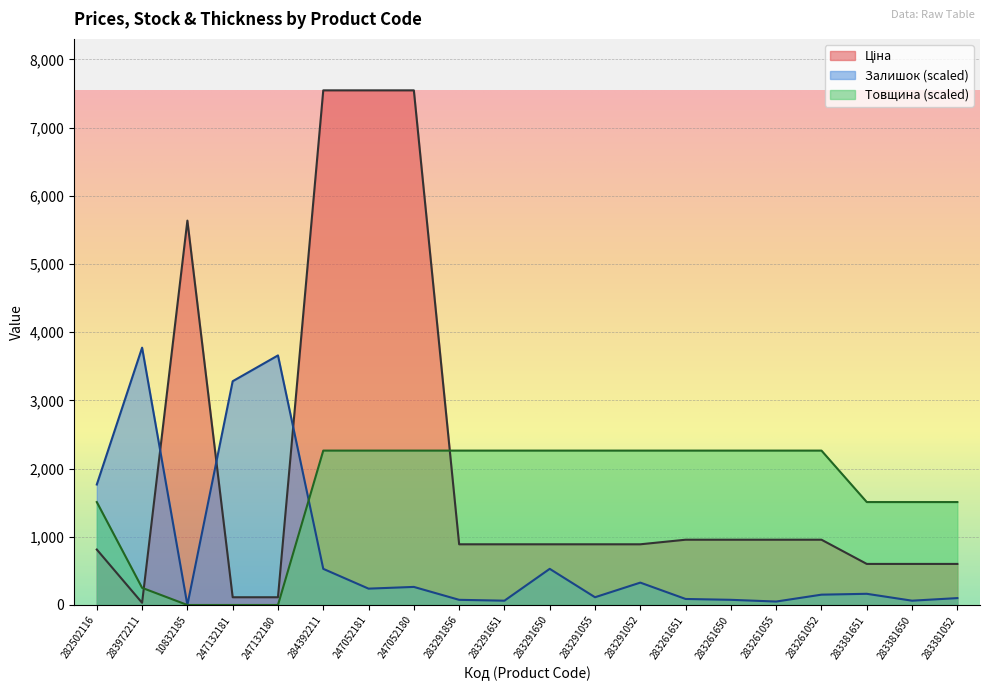

Rank the series by their average value, from lowest to highest.

Залишок, Товщина, Ціна